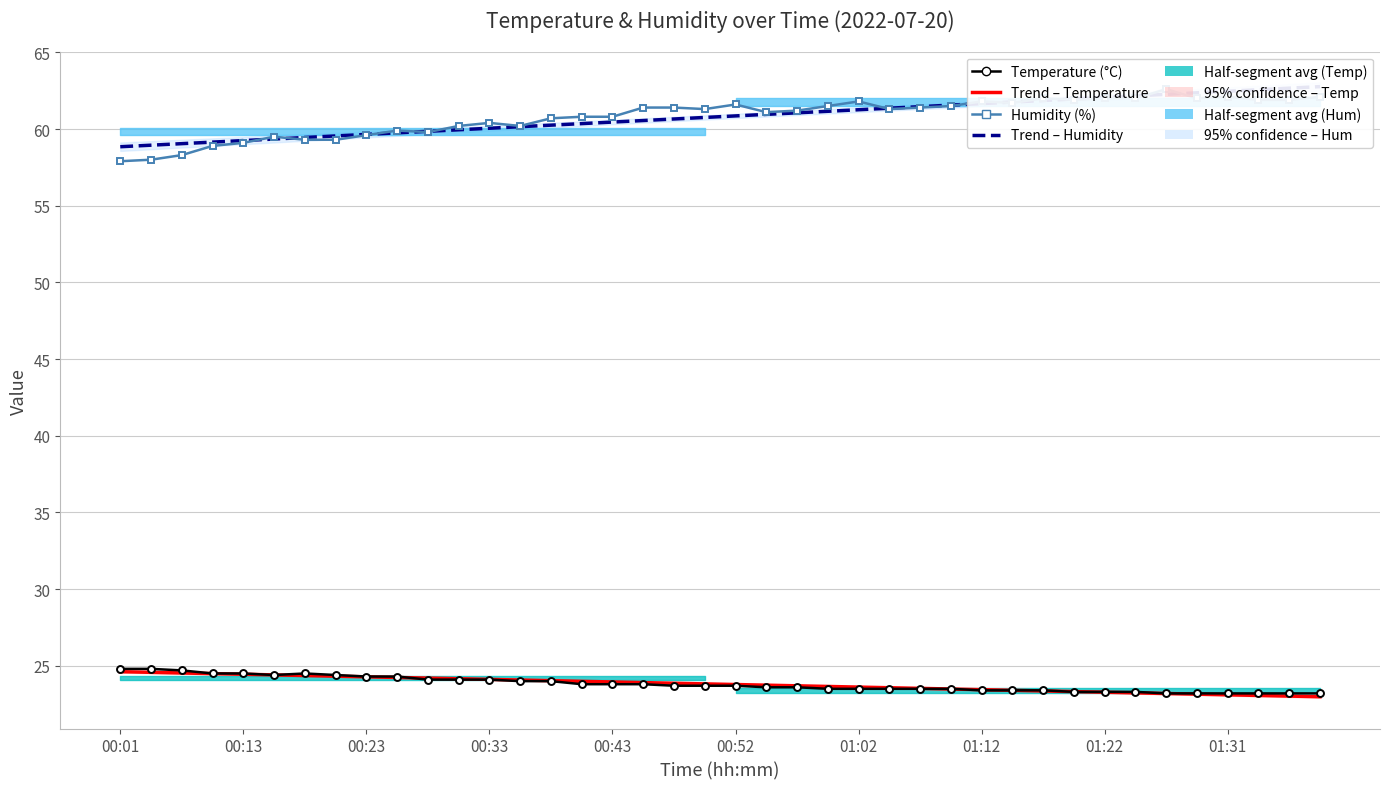

What is the total value across all series at 01:31?

170.9